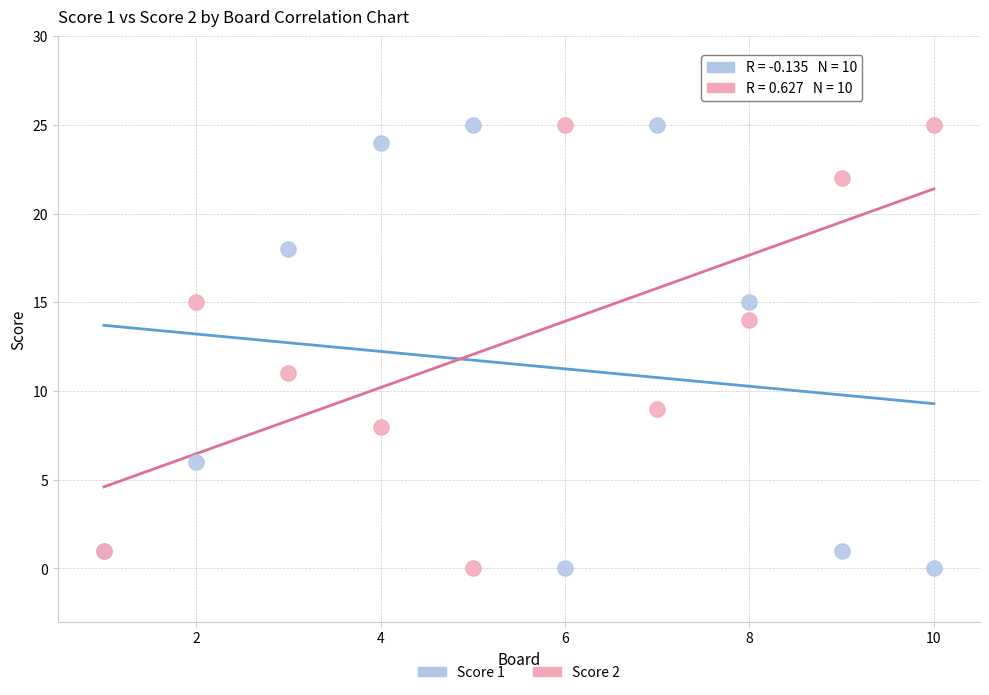

Across all series, what Y value is closest to 12?

11